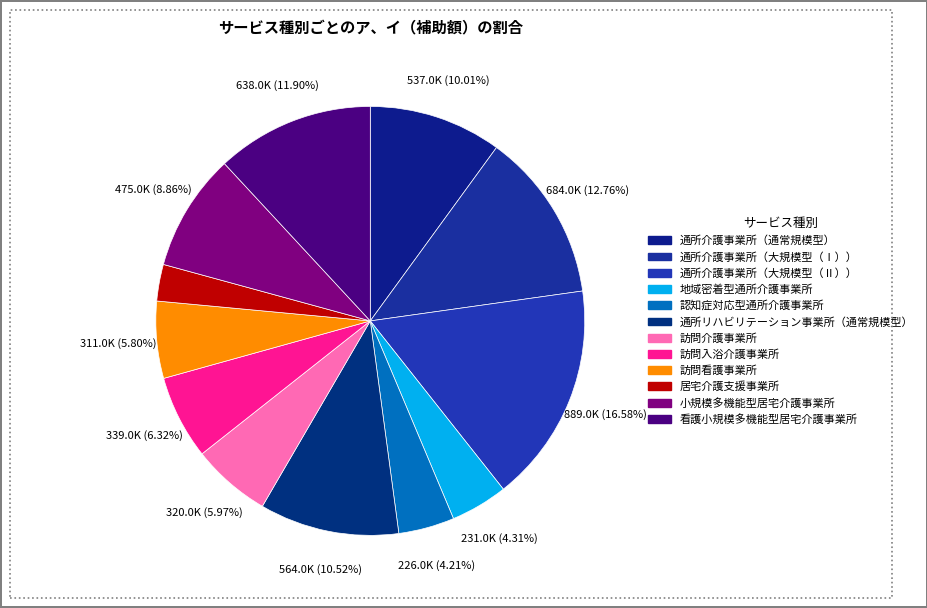

Is there a majority slice in this chart?

No